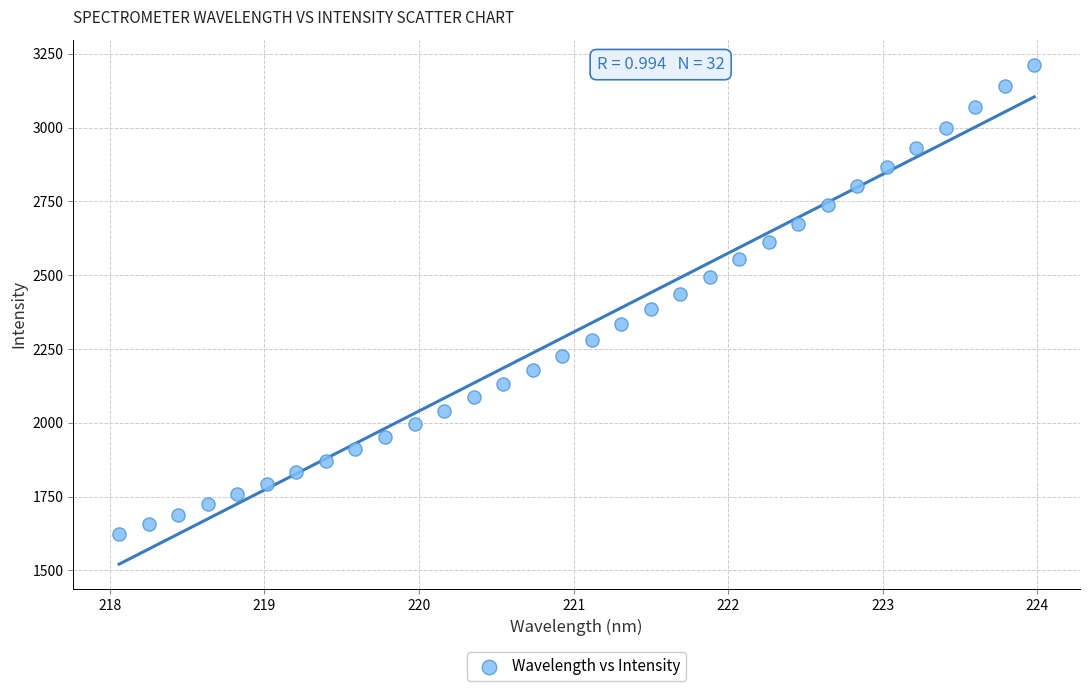

What is the range of Y values (max minus min)?

1589.0